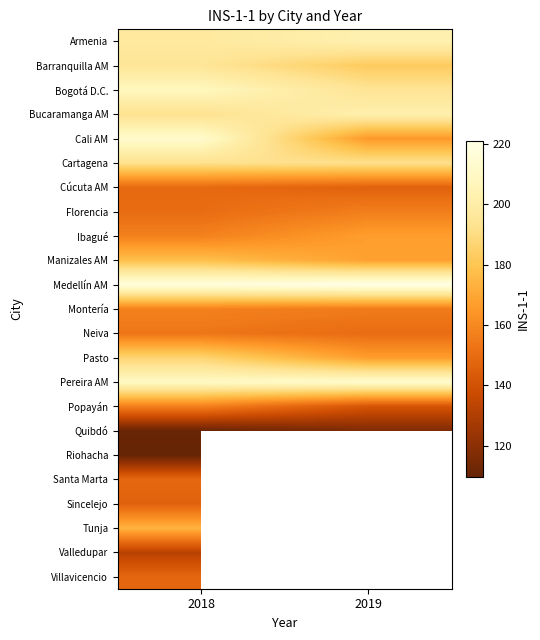

Which category has the highest value across all series?

2019